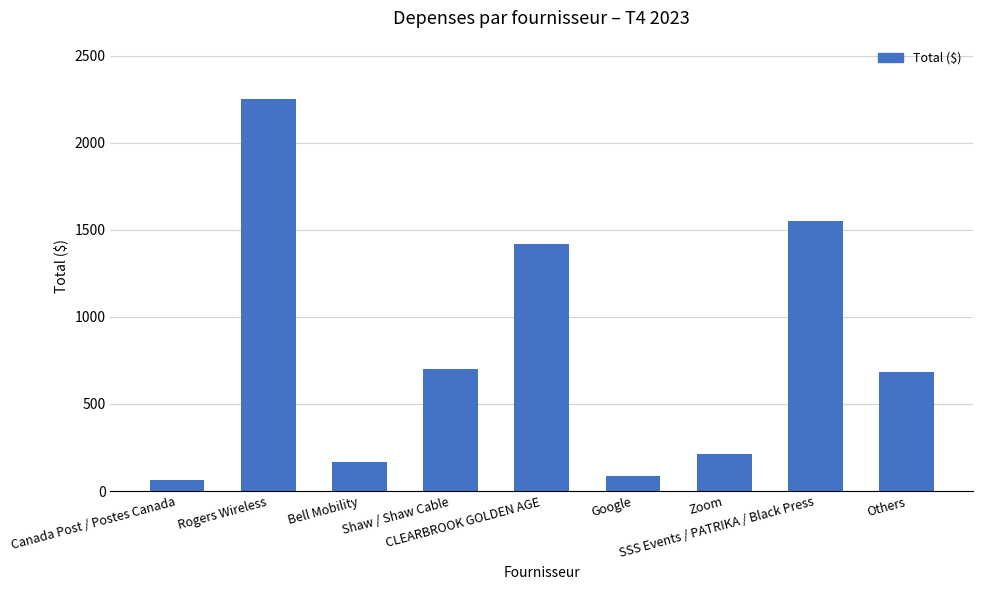

What is the difference between the maximum and minimum values?

2185.0